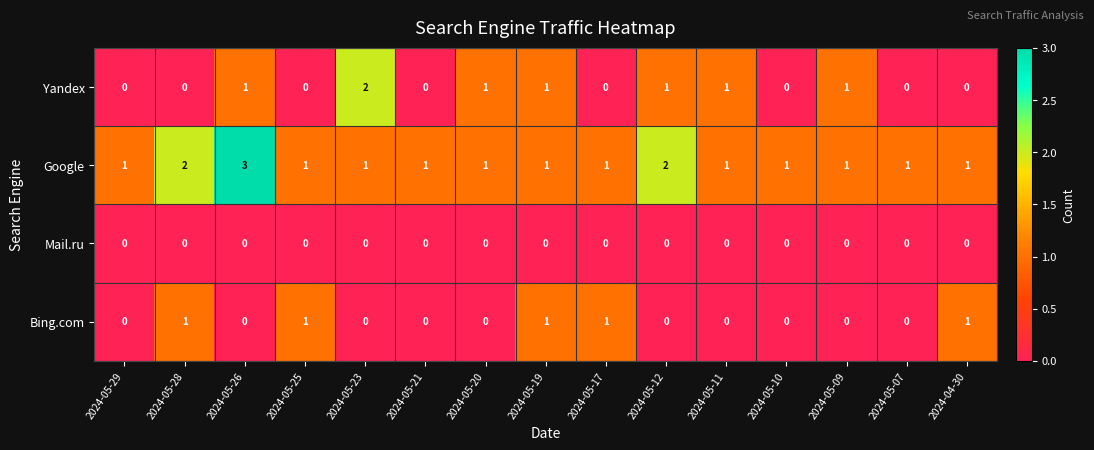

How many categories are shown in the chart?

15